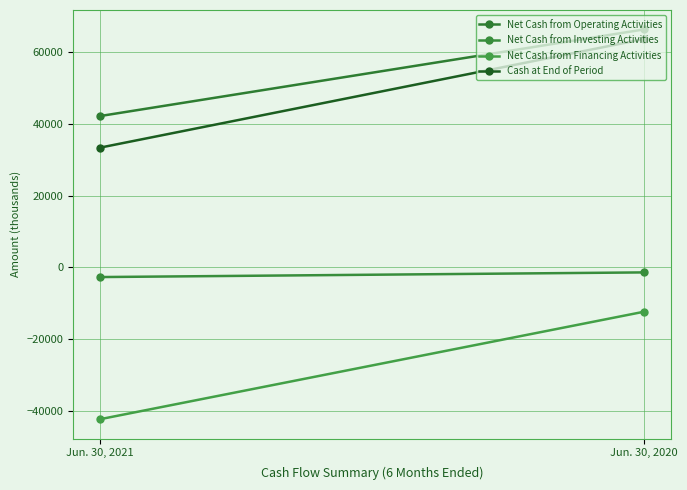

Count the number of data series in this chart.

4